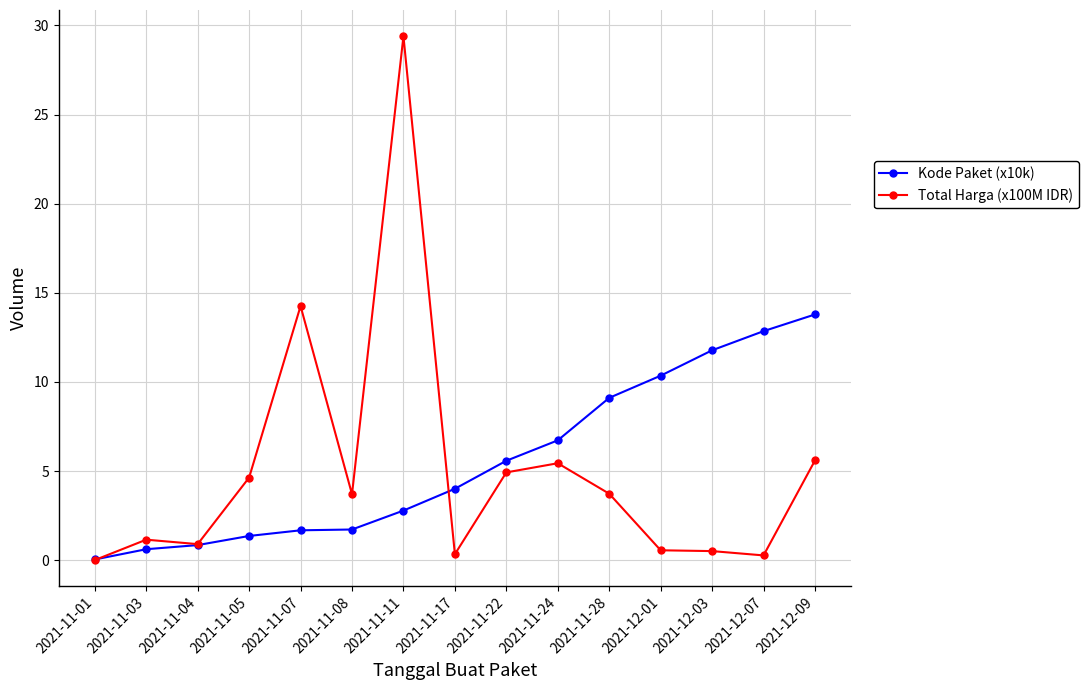

List the series in order of their peak value, lowest first.

Kode Paket (x10k), Total Harga (x100M IDR)